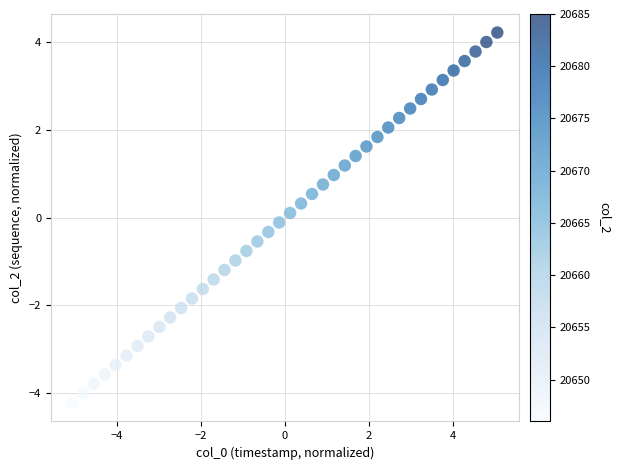

What is the range of Y values (max minus min)?

8.4